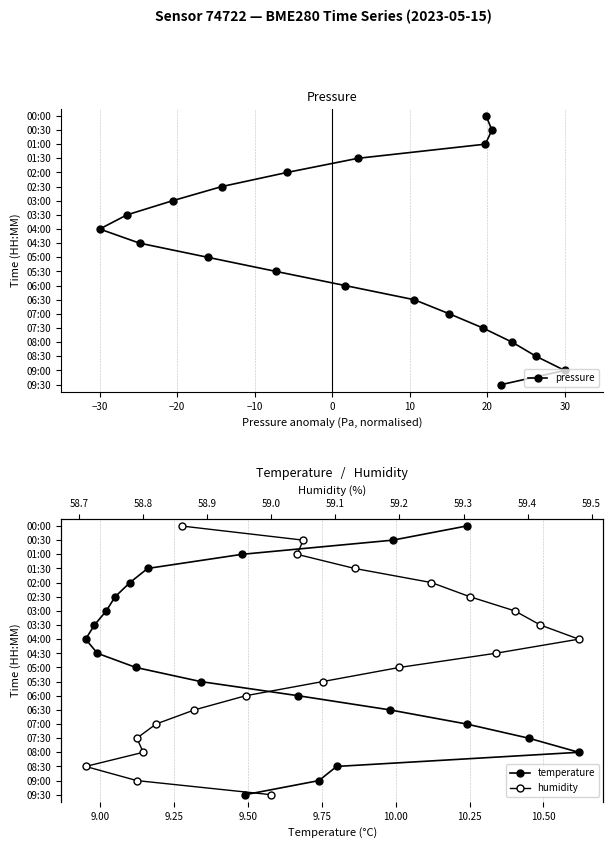

Is it true that humidity equals 5 at 0?

False